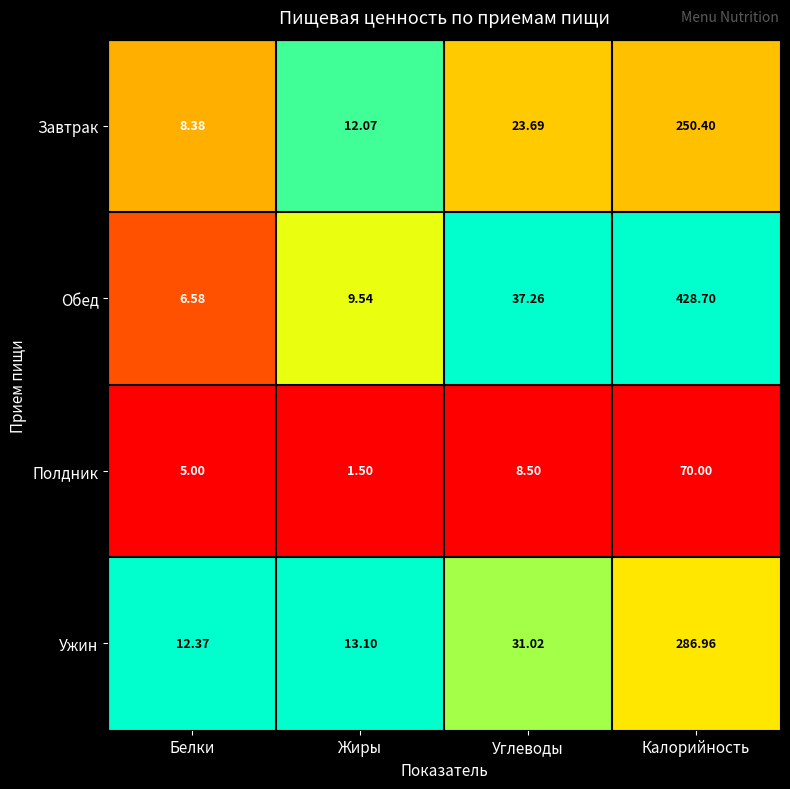

At which category is the sum across all series the highest?

Калорийность